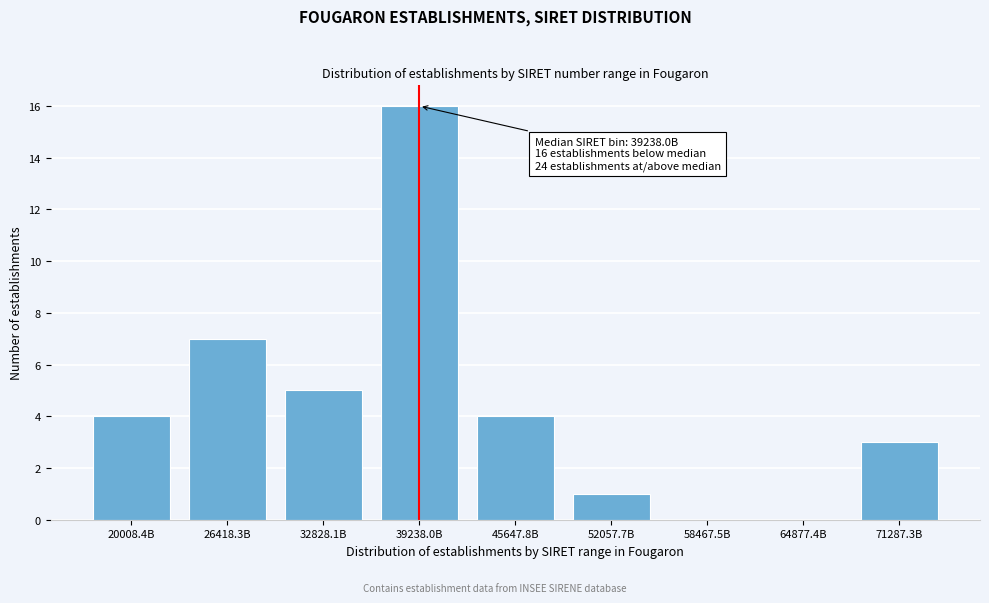

Reading left to right, list all the values displayed in this chart.

20008.4B=4	26418.3B=7	32828.1B=5	39238.0B=16	45647.8B=4	52057.7B=1	58467.5B=0	64877.4B=0	71287.3B=3